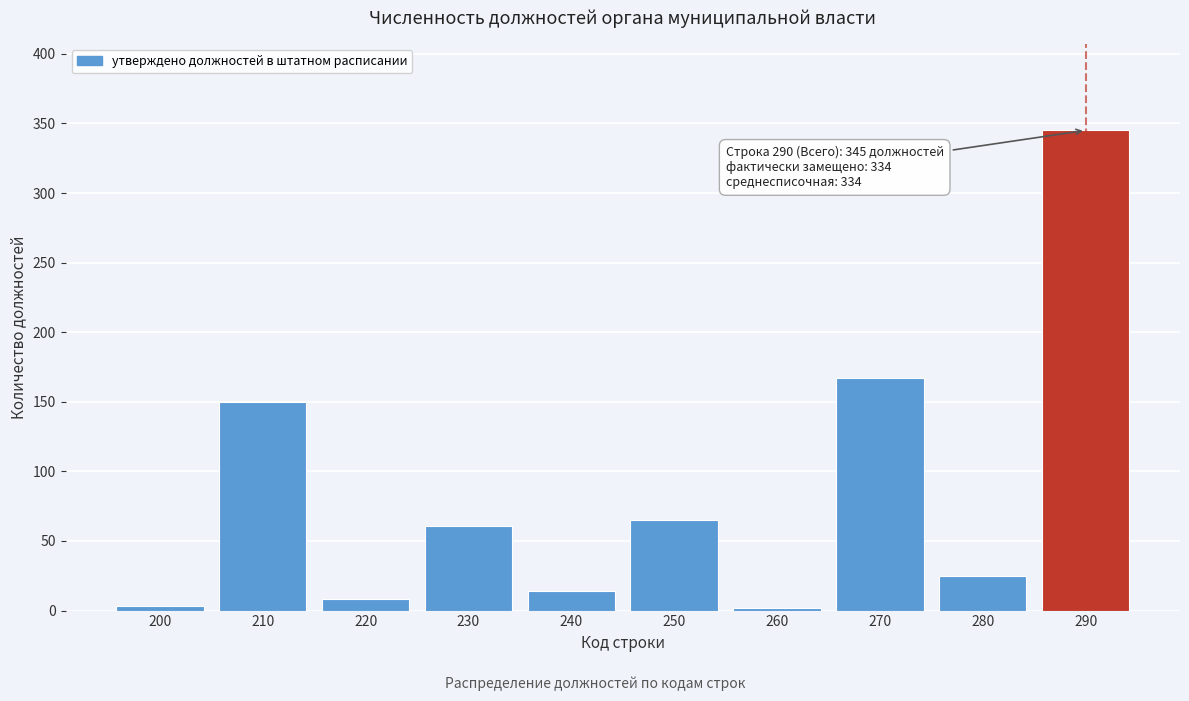

Between 210 and 240, which is larger?

210